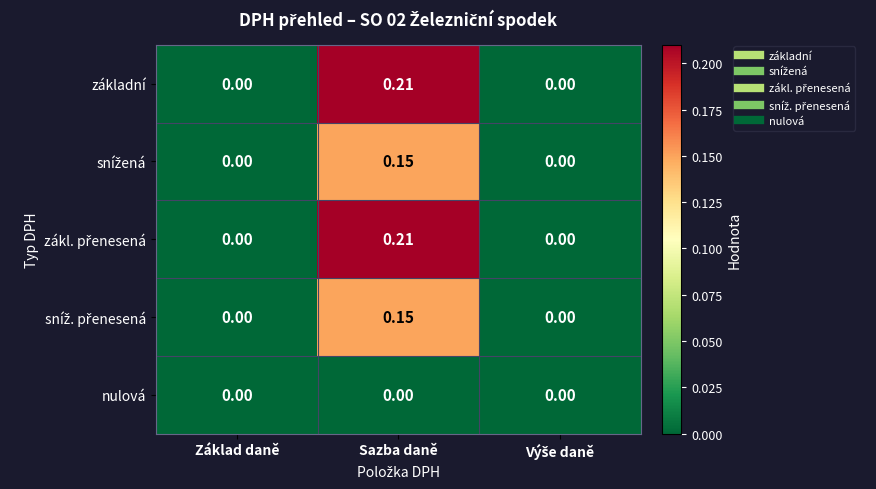

At which category is the sum across all series the highest?

Sazba daně